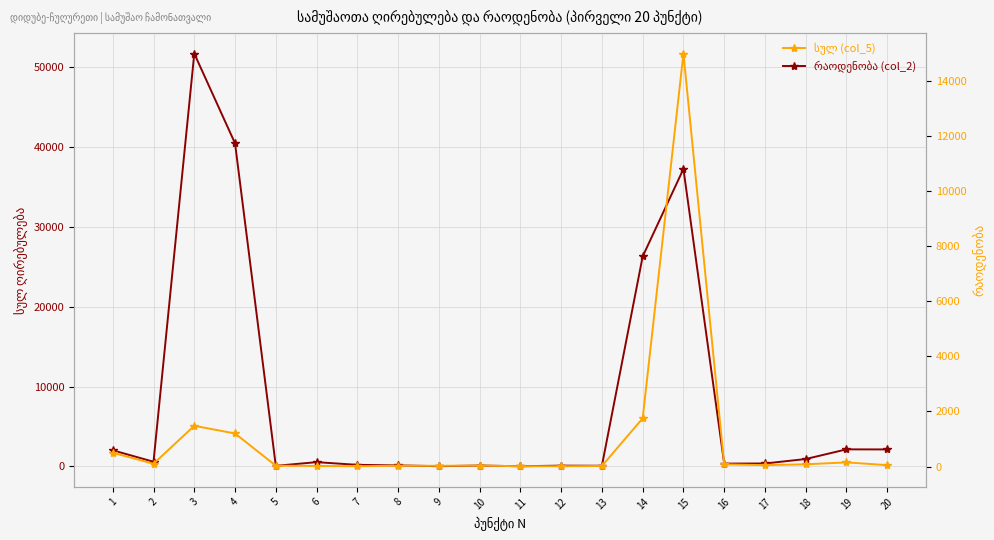

List the labels in order of სულ (col_5) value, largest first.

3, 4, 15, 14, 19, 20, 1, 18, 2, 6, 17, 16, 7, 8, 10, 12, 13, 5, 9, 11